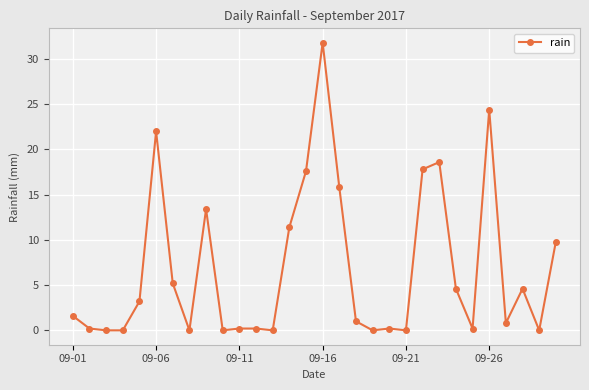

True or false: there are more than 2 points higher than both neighbors.

True